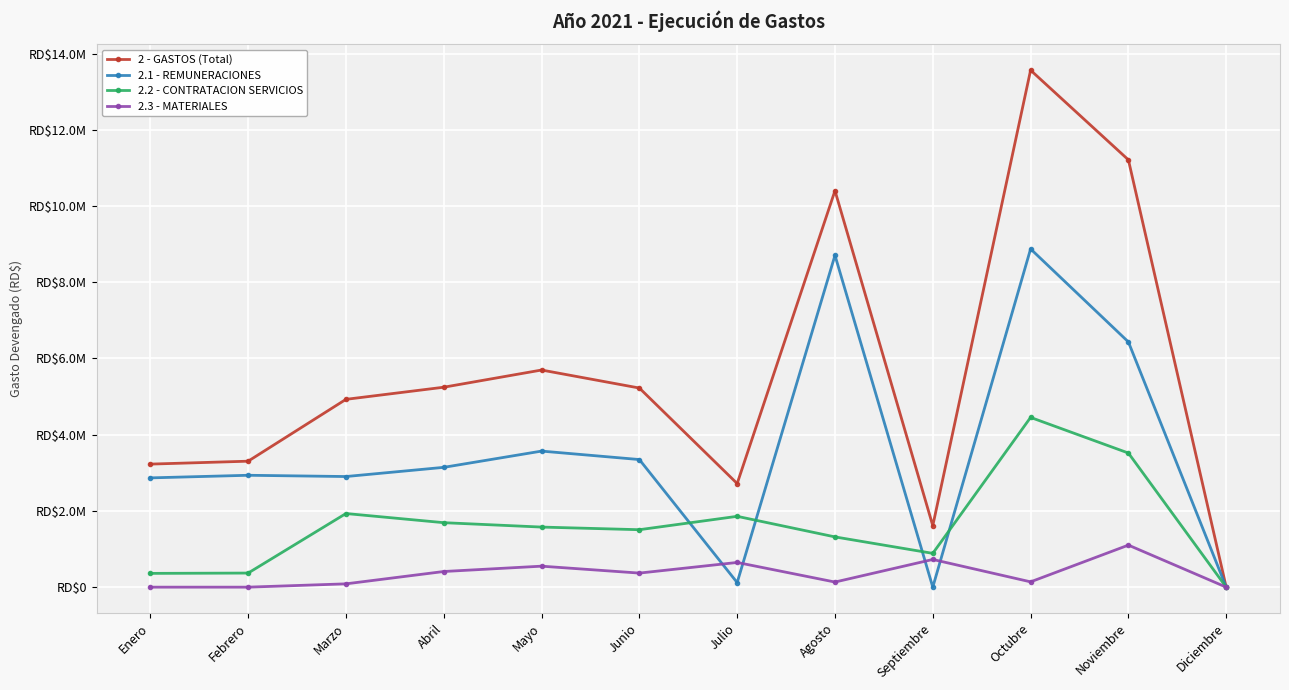

List the series in order of their peak value, highest first.

2 - GASTOS (Total), 2.1 - REMUNERACIONES, 2.2 - CONTRATACION SERVICIOS, 2.3 - MATERIALES